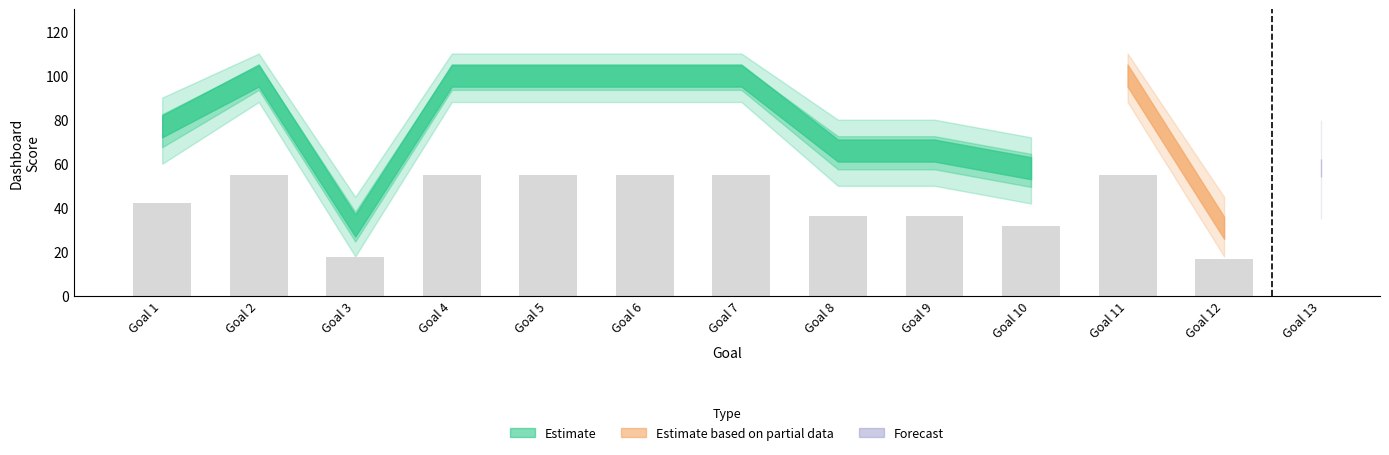

At which category is the sum across all series the highest?

Goal 2